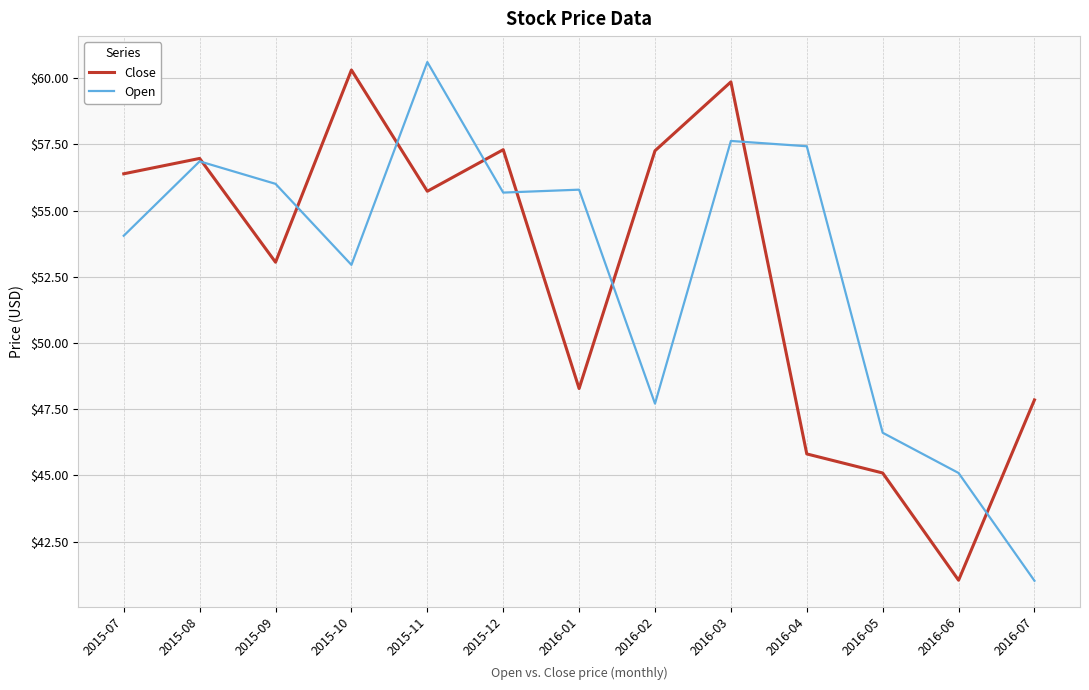

True or false: Open has a value of 74.3 at 2015-09.

False